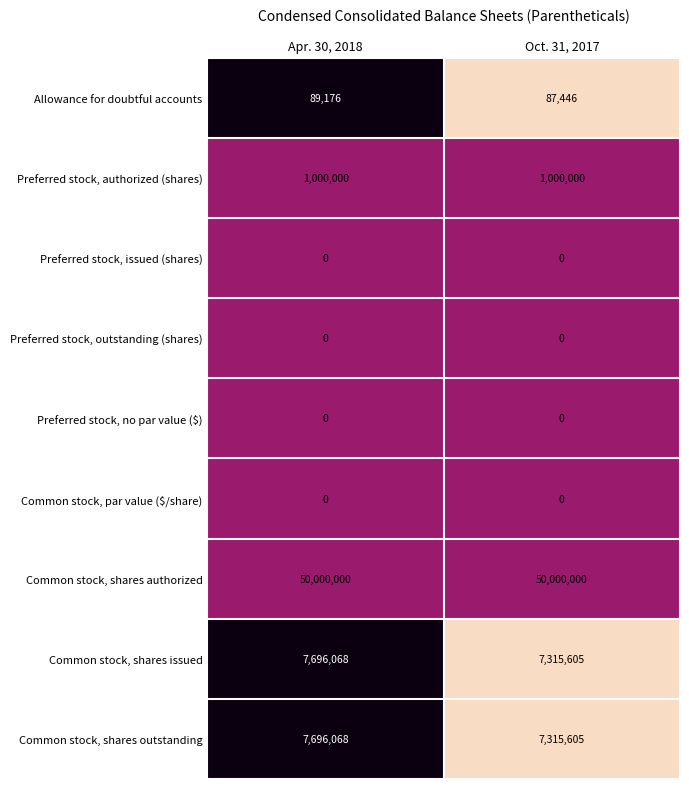

The Common stock, shares outstanding series shows 11156278 at Oct. 31, 2017. True or false?

False